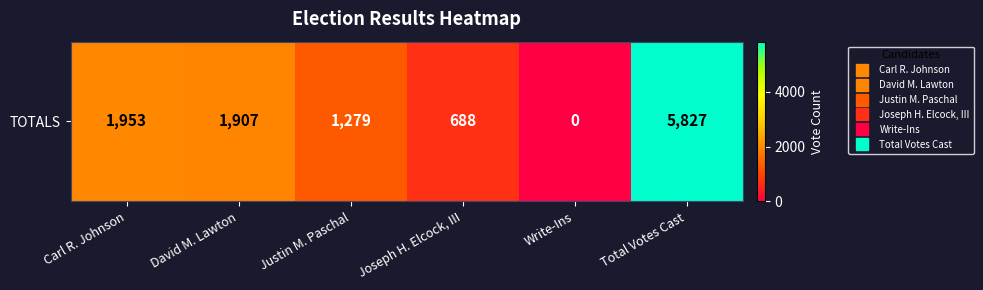

Which has a higher value, Justin M. Paschal or Write-Ins?

Justin M. Paschal